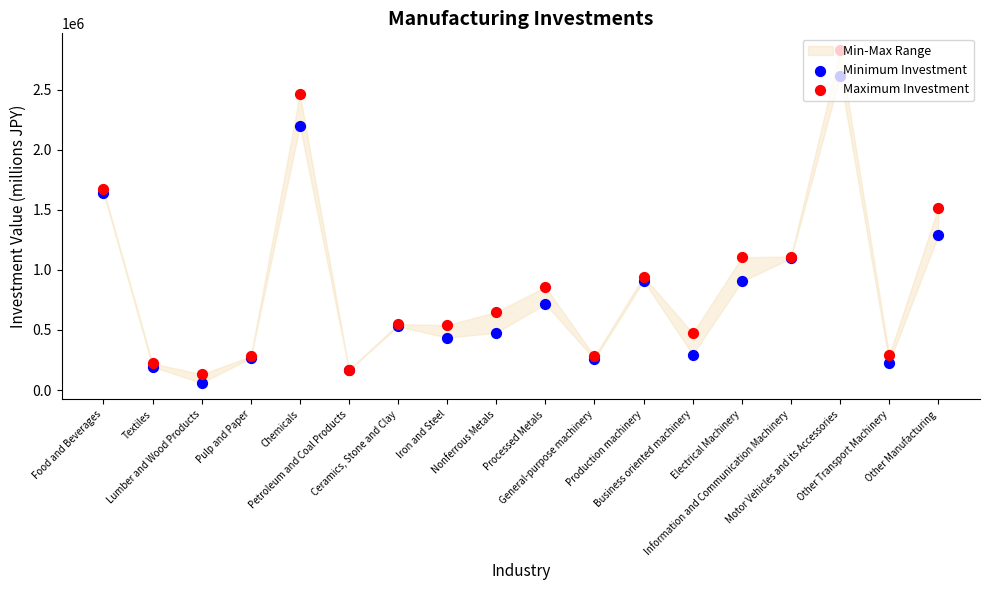

Which series has the largest total across all categories?

Maximum Investment